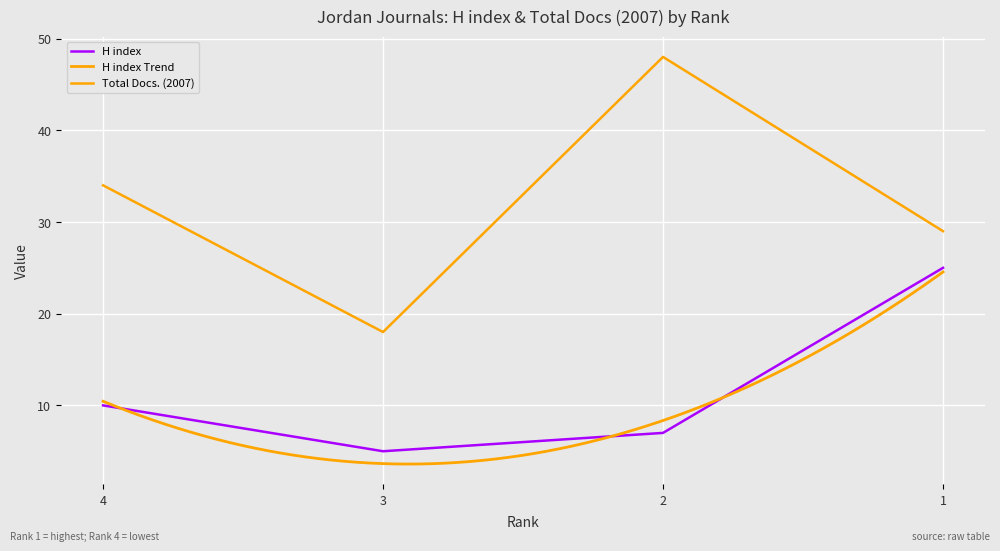

At which category is the sum across all series the highest?

2